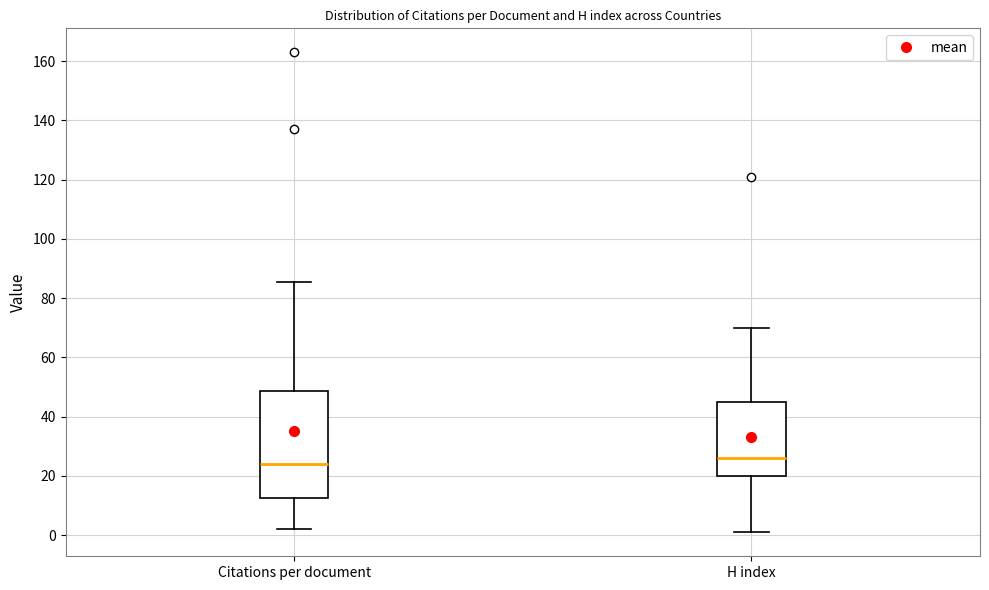

Reading left to right, read every box against the y-axis: the position of its median line, the range the box covers, and the ends of its whiskers. The values are not printed on the chart, so give them approximately, as read against the axis.

Citations per document: median 24, box 12 to 48, whiskers 2 to 86
H index: median 26, box 20 to 46, whiskers 2 to 70